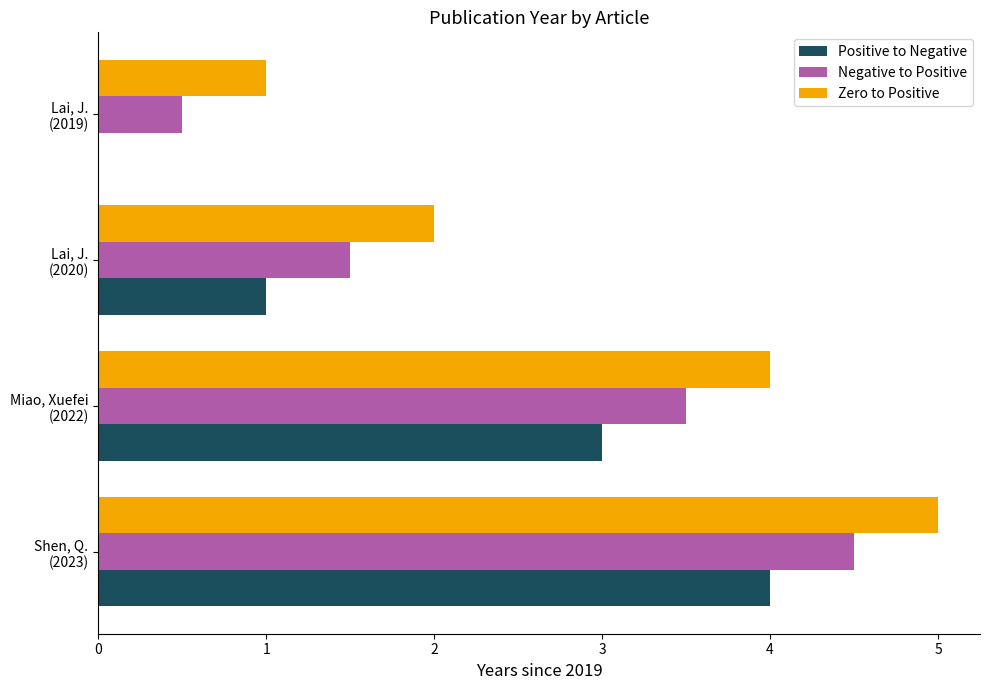

Which series has the largest total across all categories?

Zero to Positive